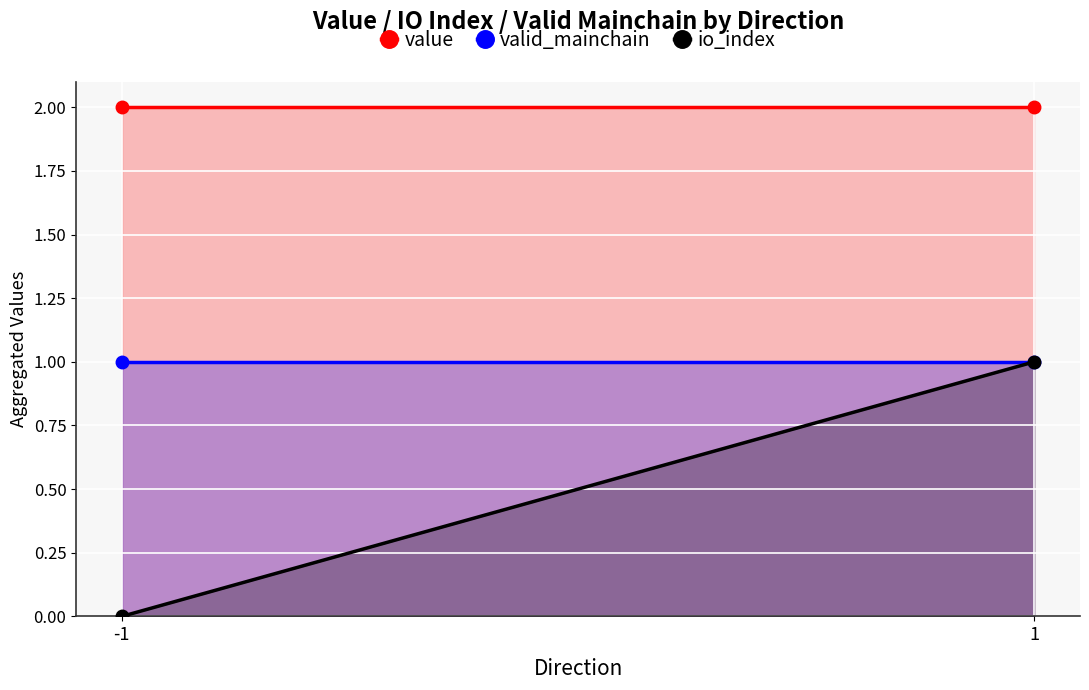

At which category is the sum across all series the highest?

1